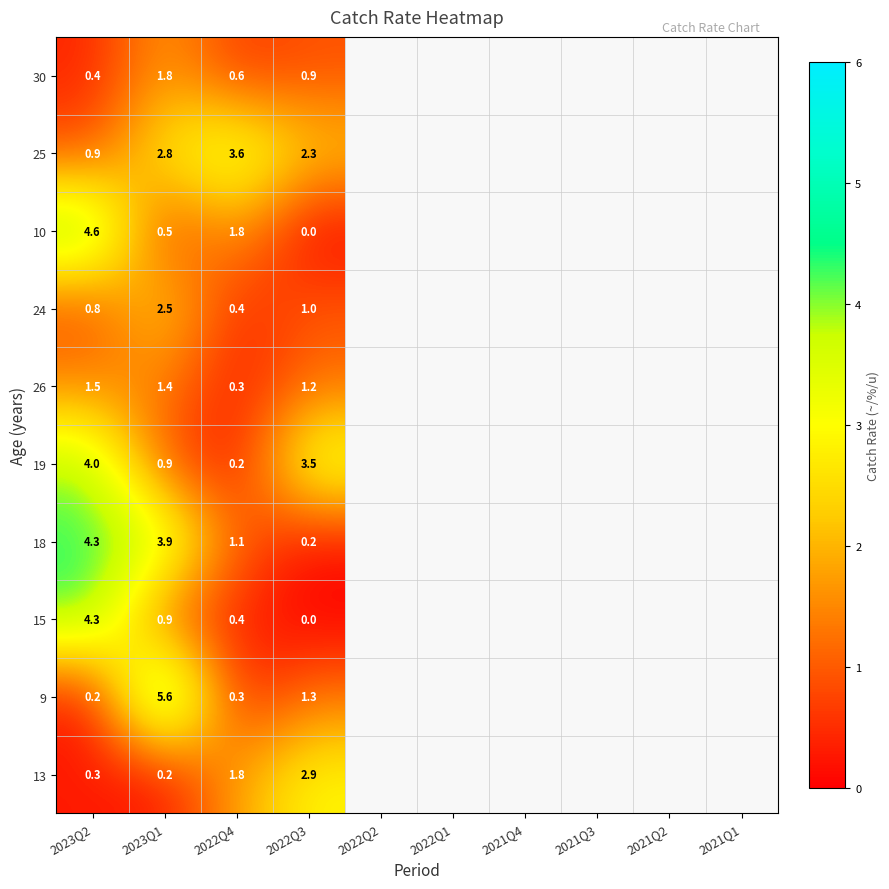

What is the sum of the 15 values at 2023Q1 and 2022Q3?

0.9